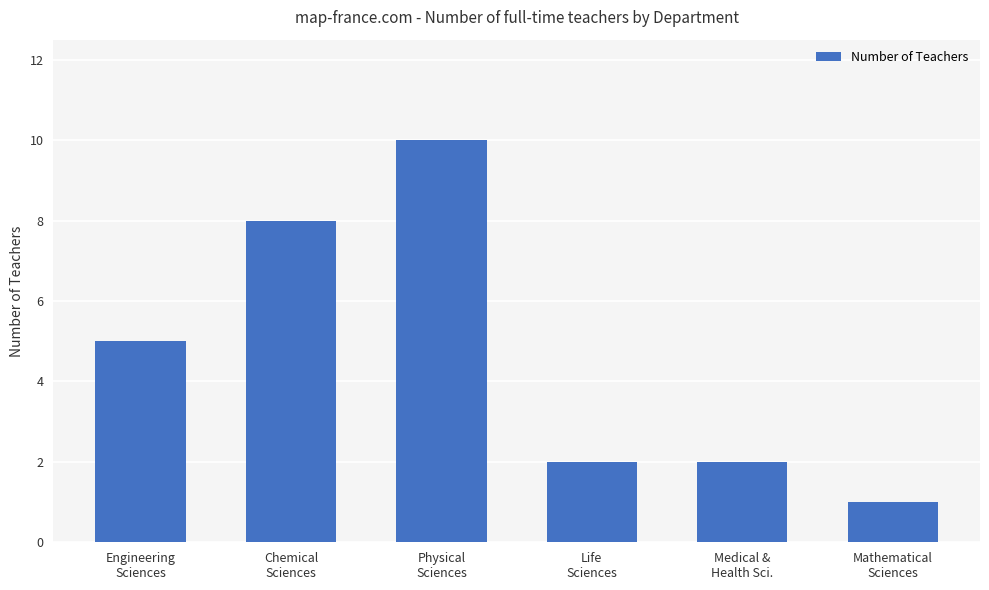

Reading left to right, transcribe all the data shown in this chart.

5	8	10	2	2	1